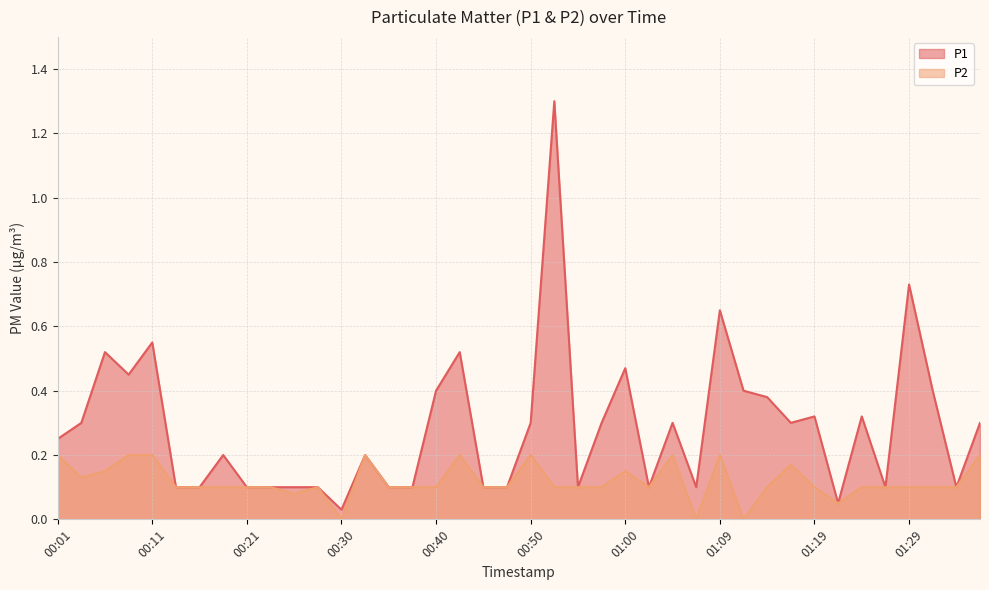

True or false: P2 and P1 cross at least once.

False